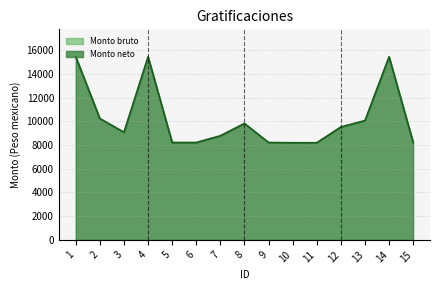

What is the value of the 2nd point from the left?

10232.4